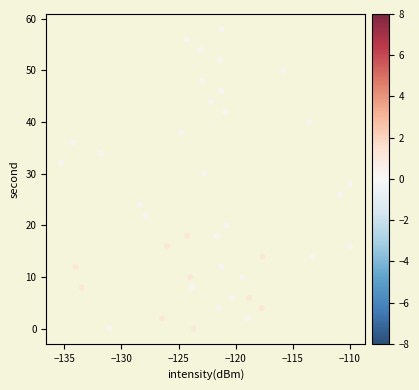

What is the range of Y values (max minus min)?

58